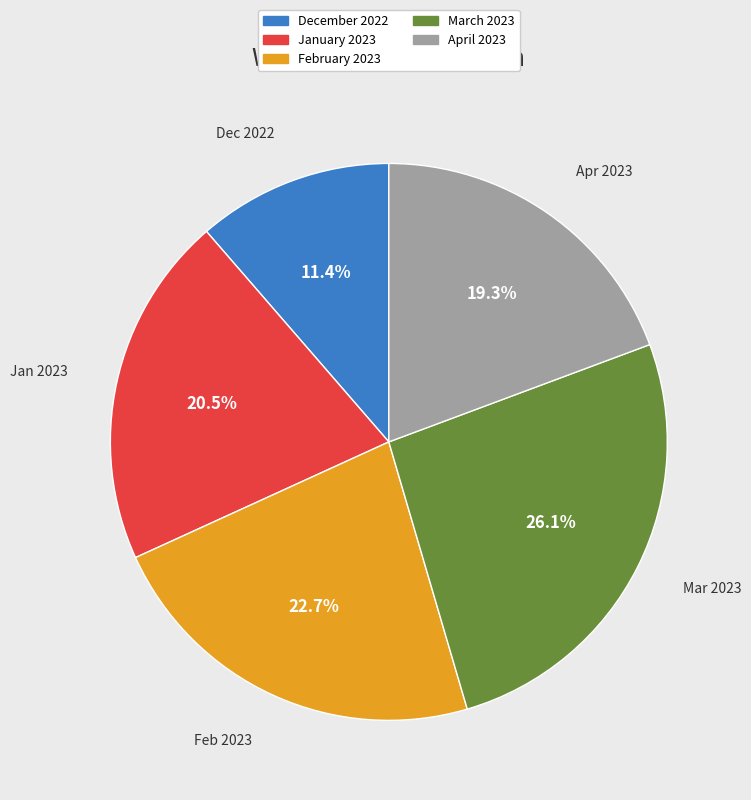

Combined, what portion of the pie is February 2023 and December 2022?

34.1%